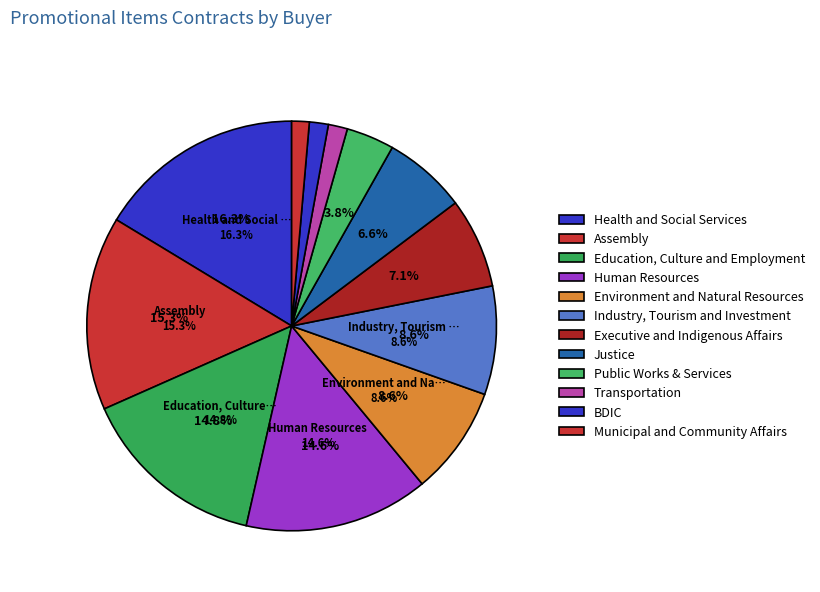

Does any single category account for the majority?

No